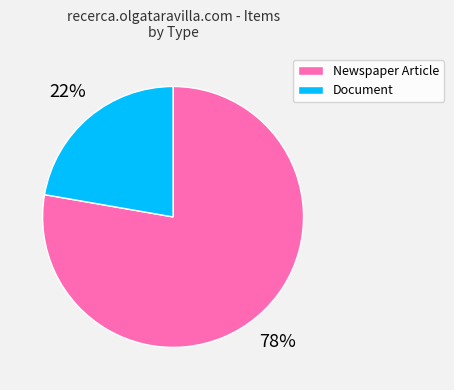

Which category has the smallest portion of the pie?

Document